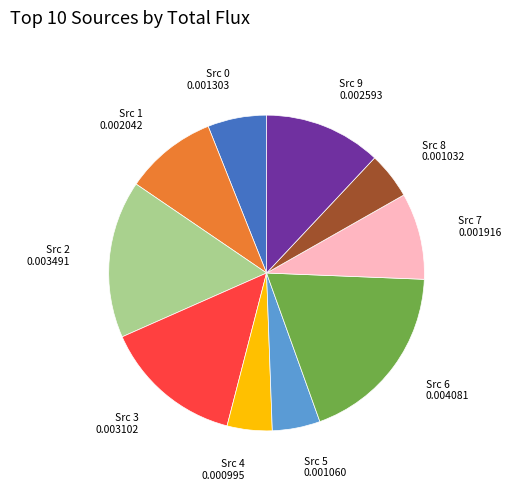

Does Src 7 represent more than half of the total?

No